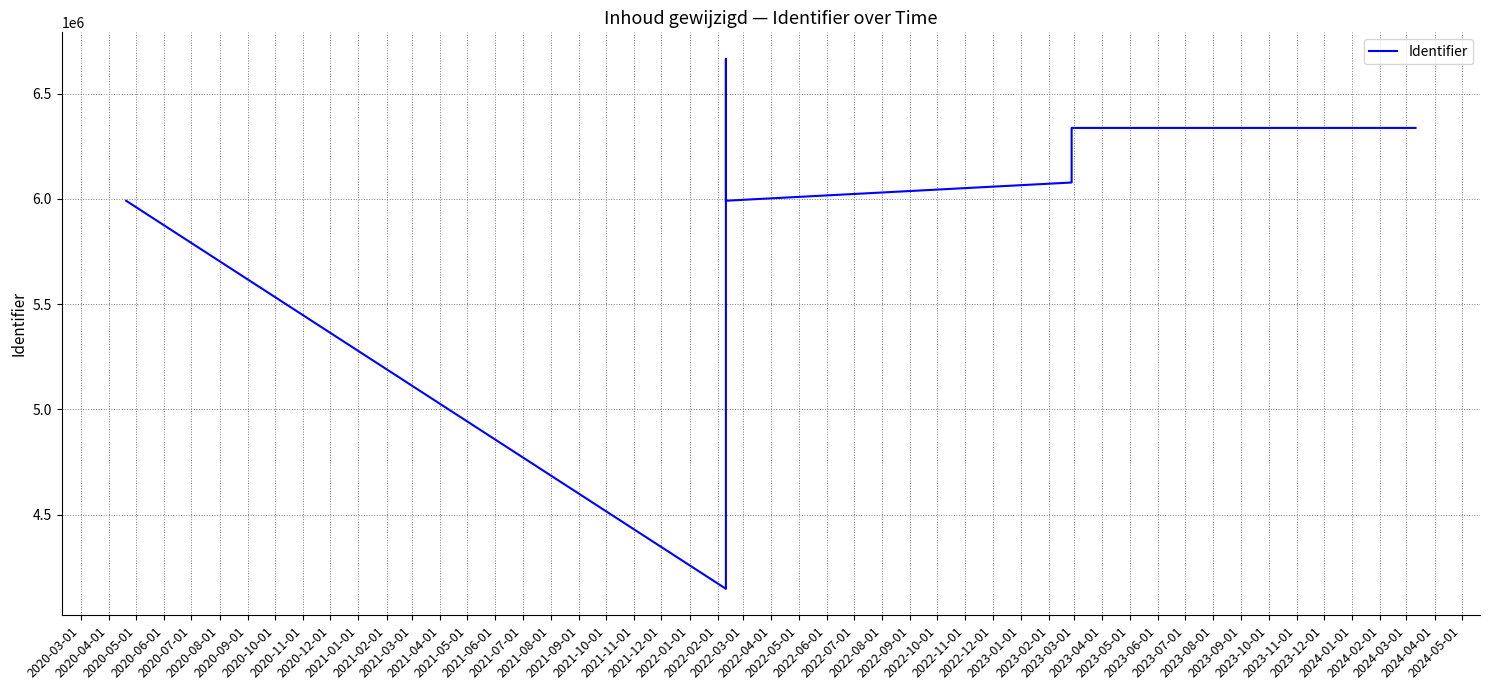

How many lines are shown in the chart?

1